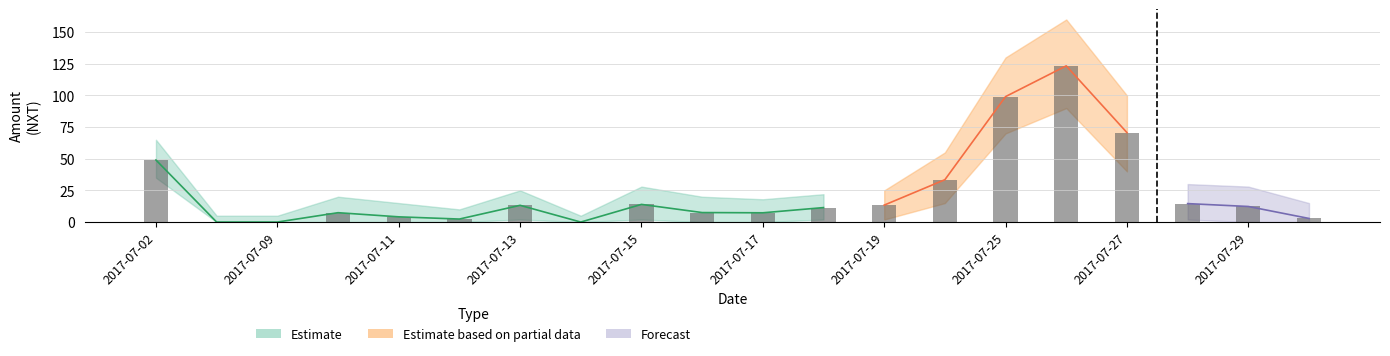

What is the total value across all series at 2017-07-28?

14.6